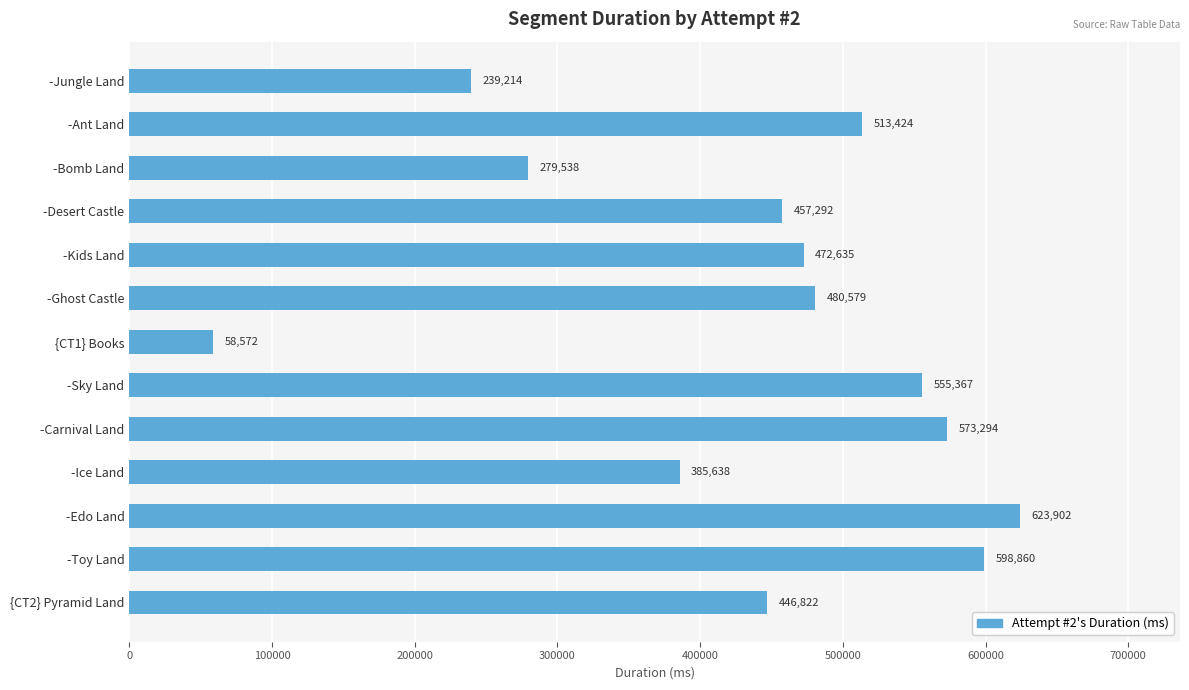

Is it true that the value at -Kids Land is 255668?

False